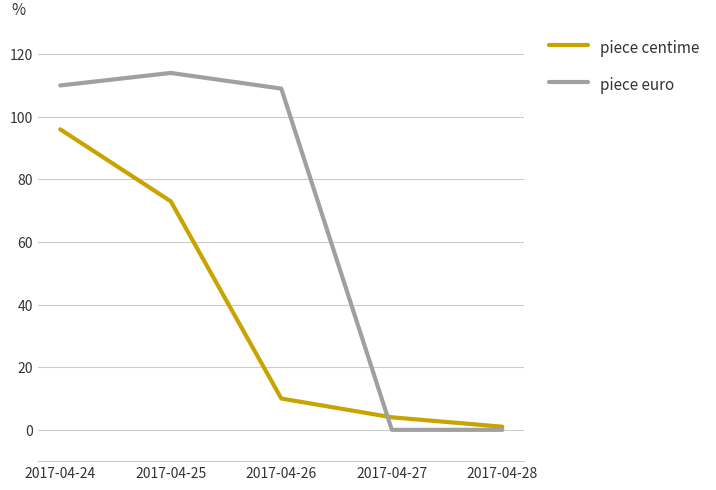

Where is the first local maximum for piece euro?

2017-04-25